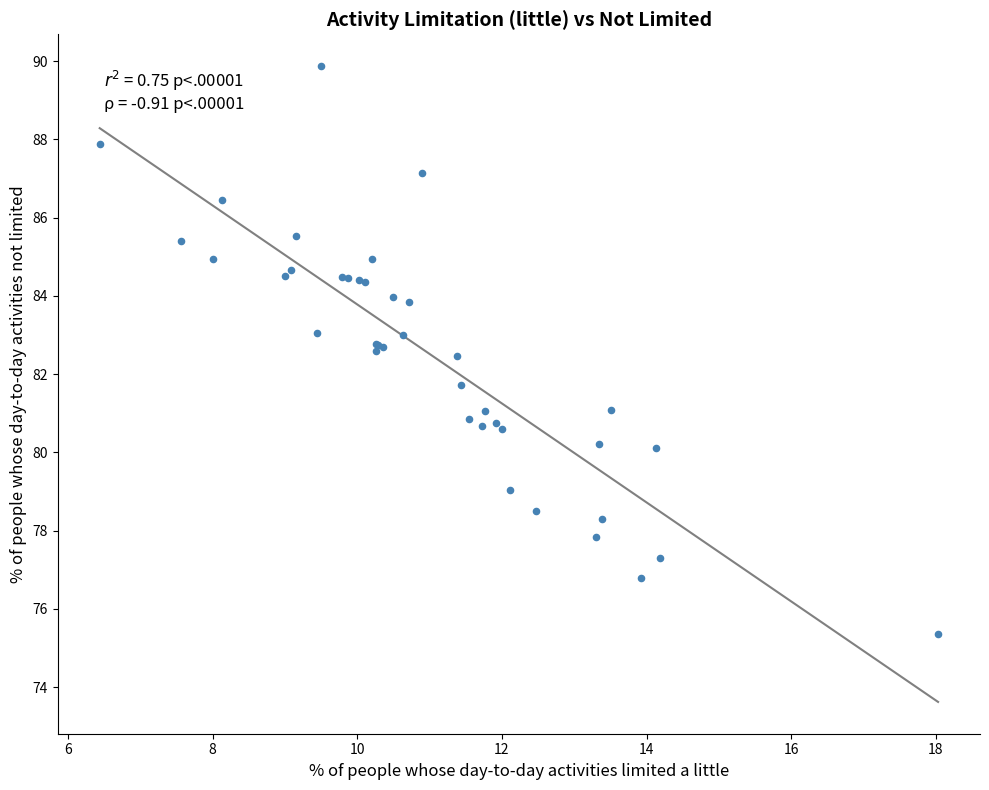

What Y value in the scatter plot is closest to 82?

81.7